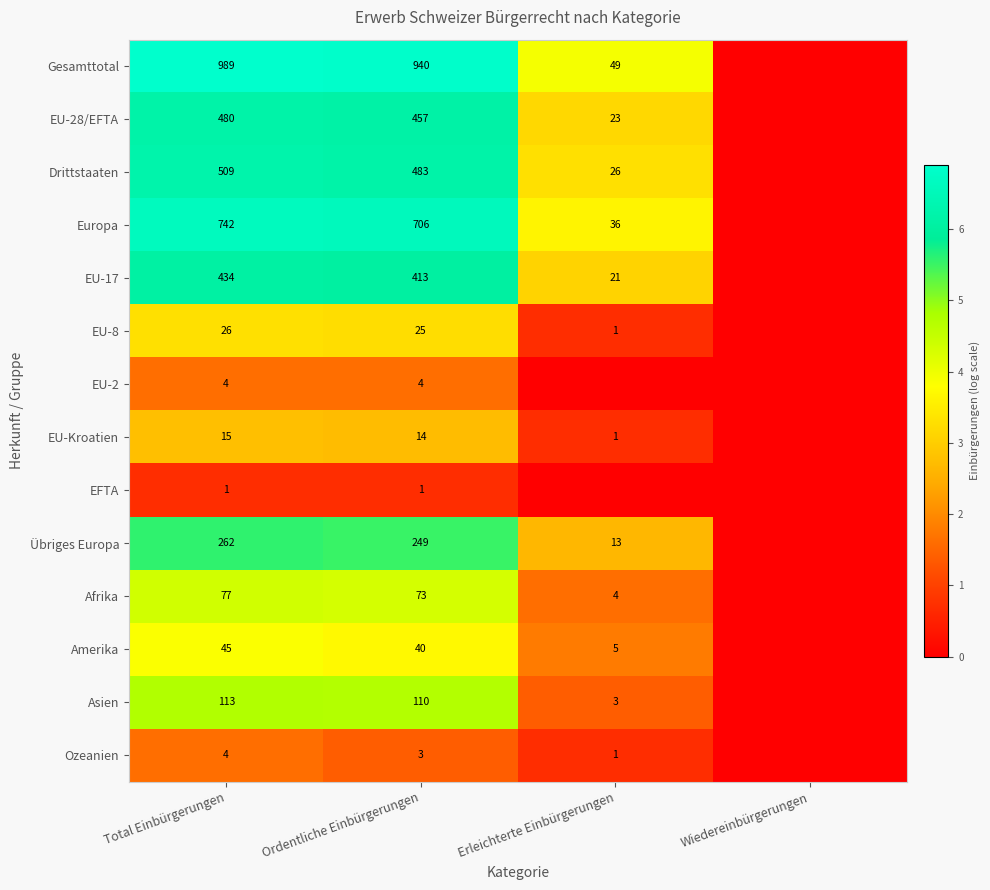

What is the spread (max minus min) of values at Total Einbürgerungen?

988